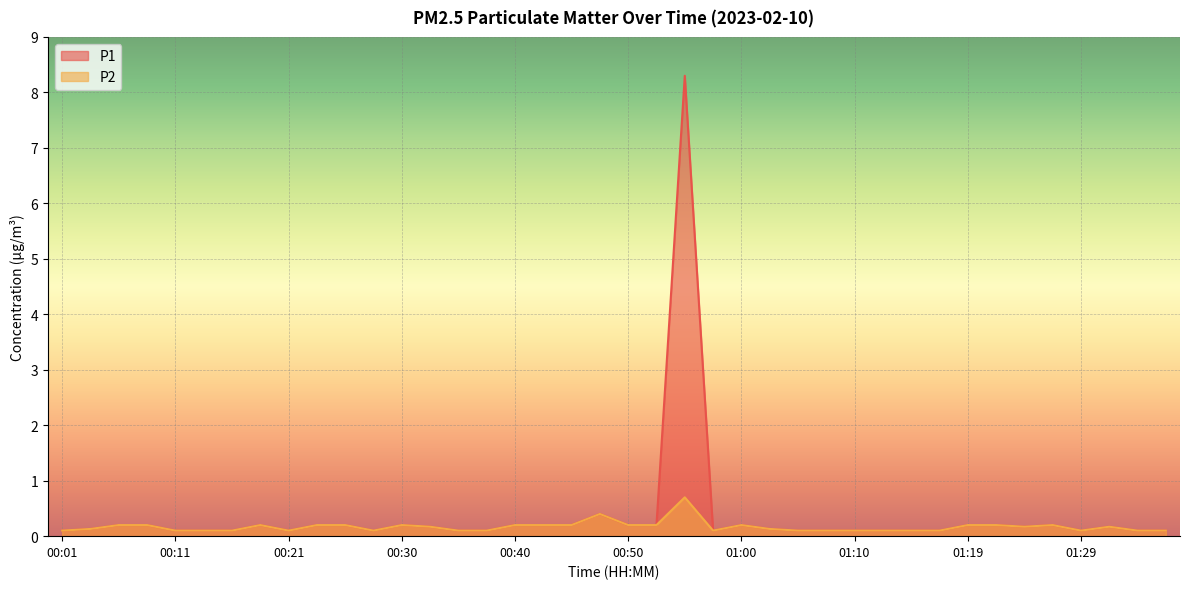

Is the value of P2 at 00:52 greater than the value of P1 at 01:00?

No